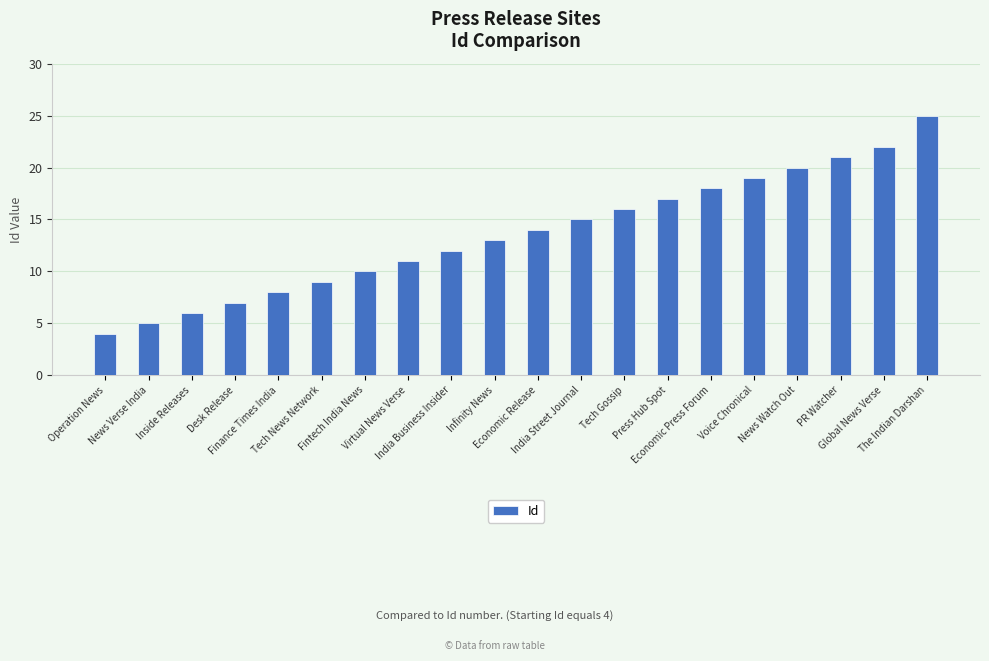

Reading left to right, list all the values displayed in this chart.

4	5	6	7	8	9	10	11	12	13	14	15	16	17	18	19	20	21	22	25